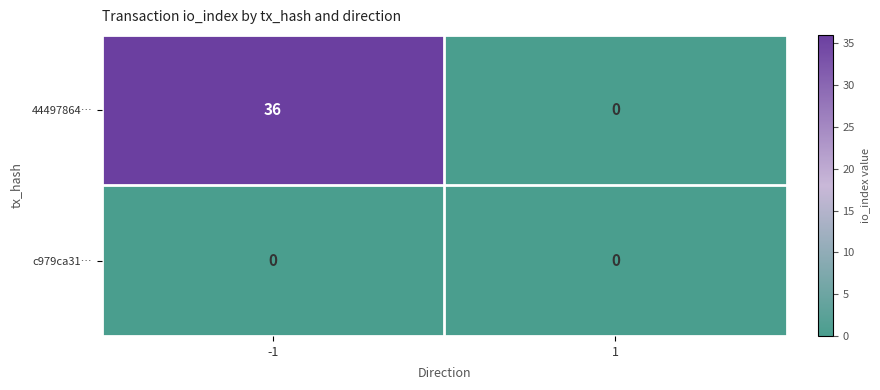

What is the highest value of the 44497864… series?

36